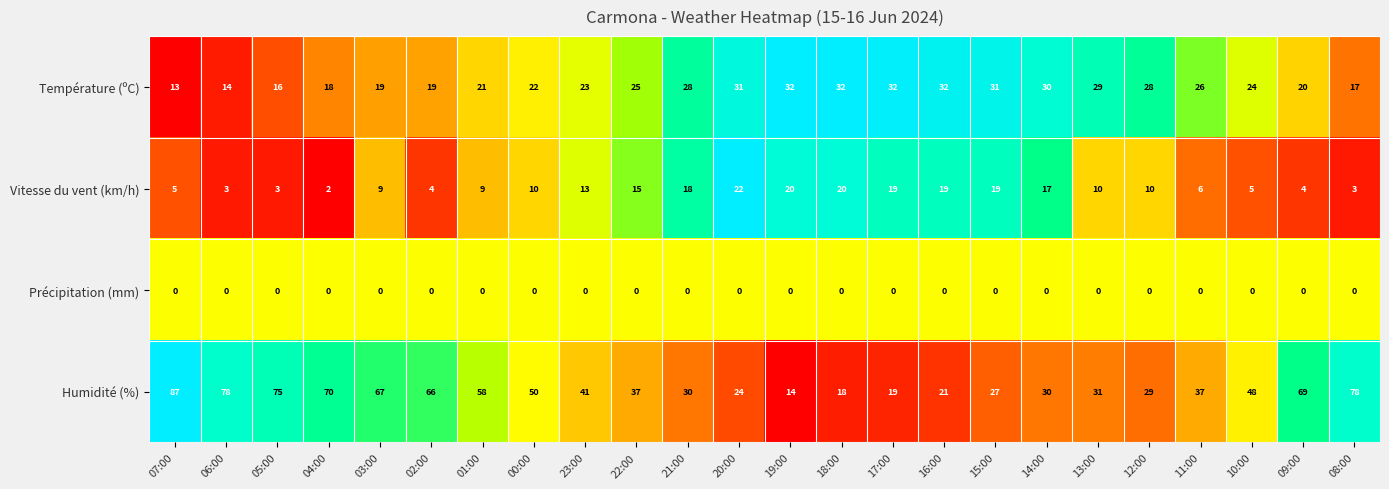

Which category has the highest value across all series?

07:00